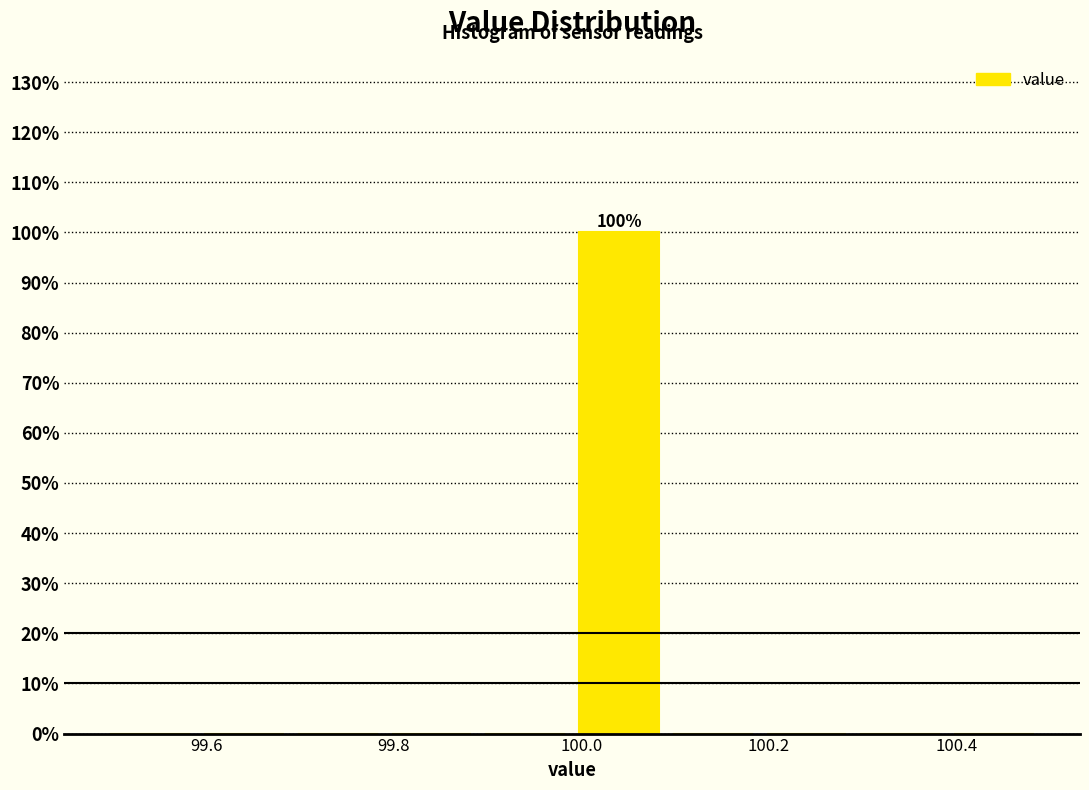

Over which range of the x-axis is the bar tallest?

99.99 to 100.09